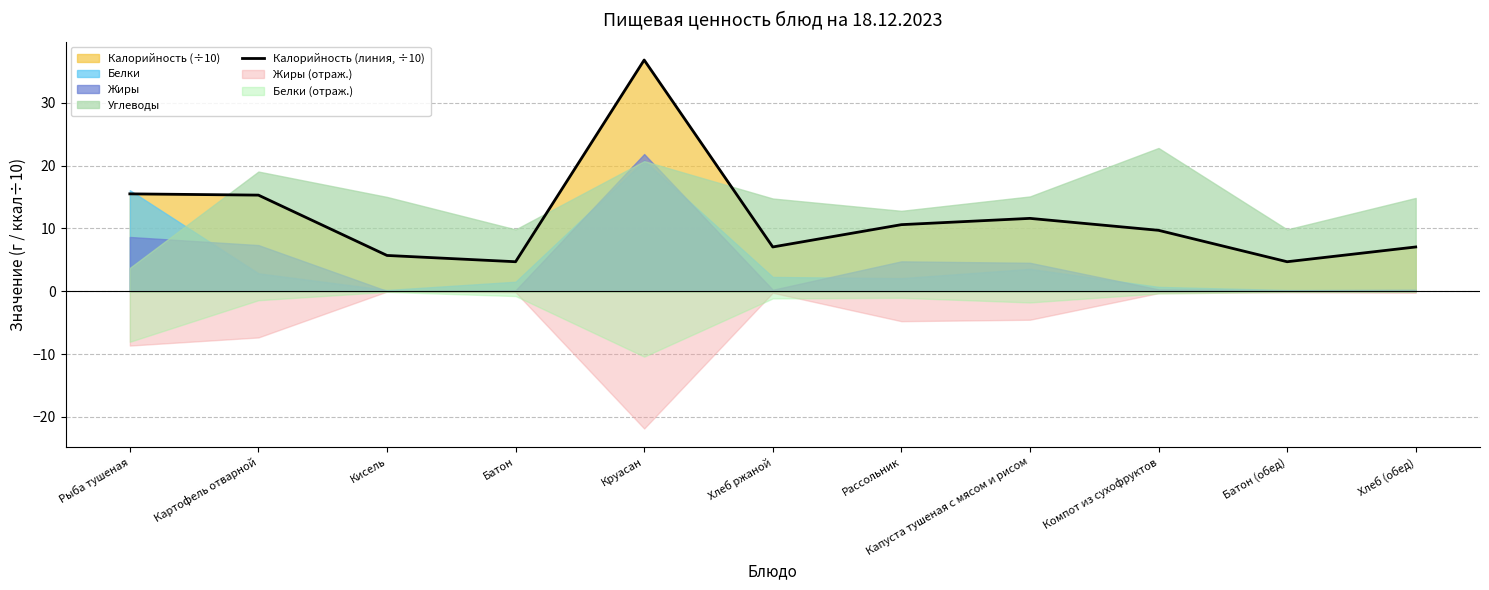

Rank the categories by value from highest to lowest.

Круасан, Рыба тушеная, Картофель отварной, Капуста тушеная с мясом и рисом, Рассольник, Компот из сухофруктов, Хлеб ржаной, Хлеб (обед), Кисель, Батон, Батон (обед)